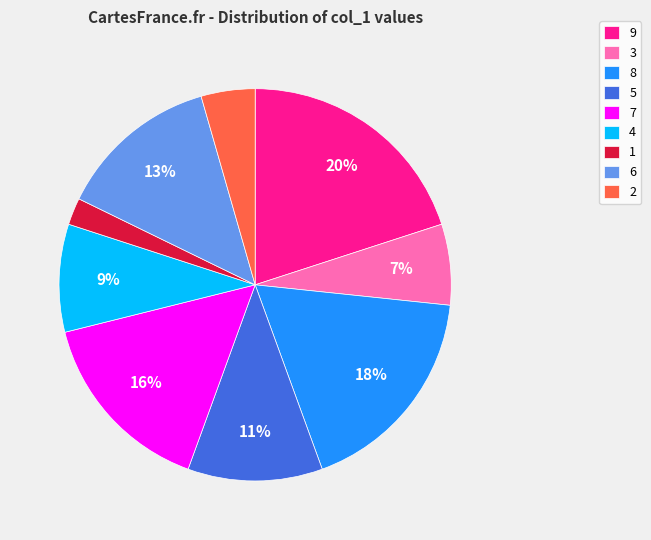

To the nearest percent, what is the combined percentage of 7 and 6?

29%